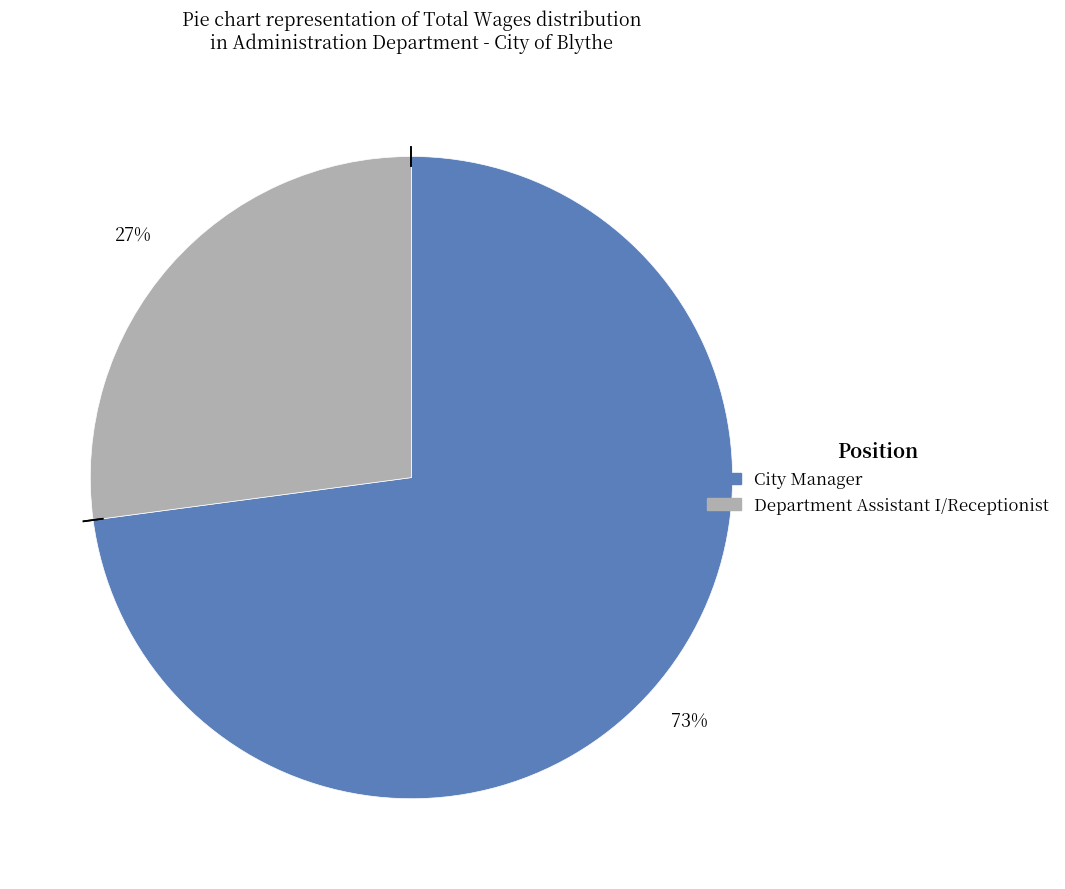

To the nearest percent, what percentage of the pie is City Manager?

73%